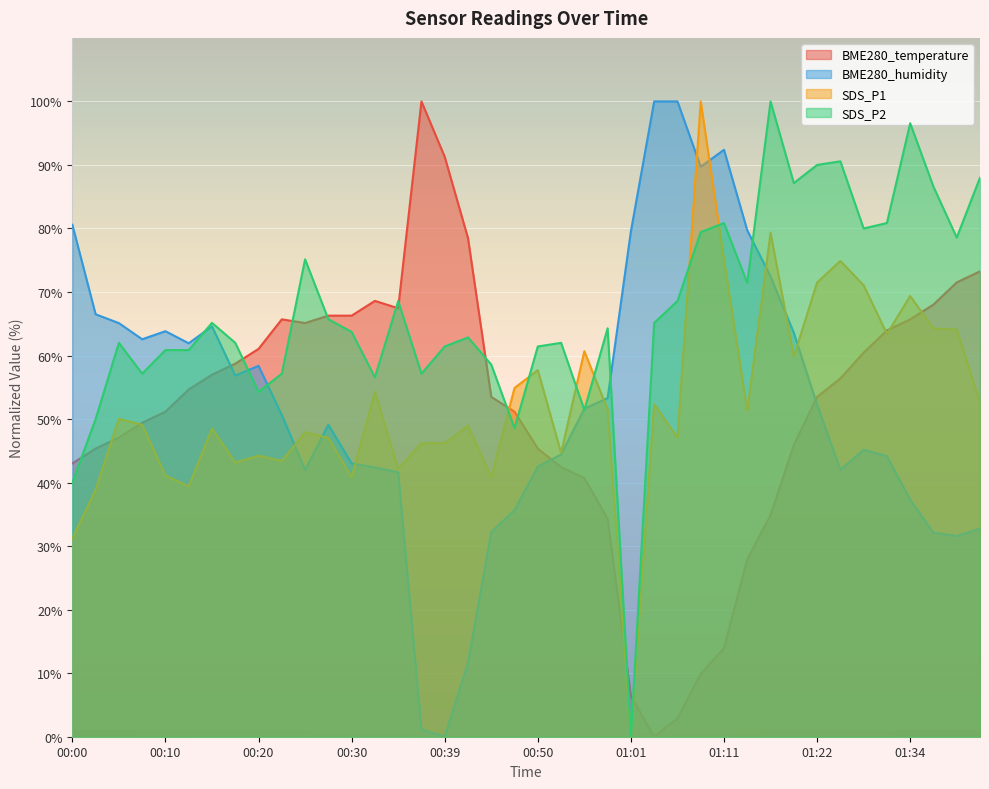

What is the average value of the SDS_P2 series?

66.8